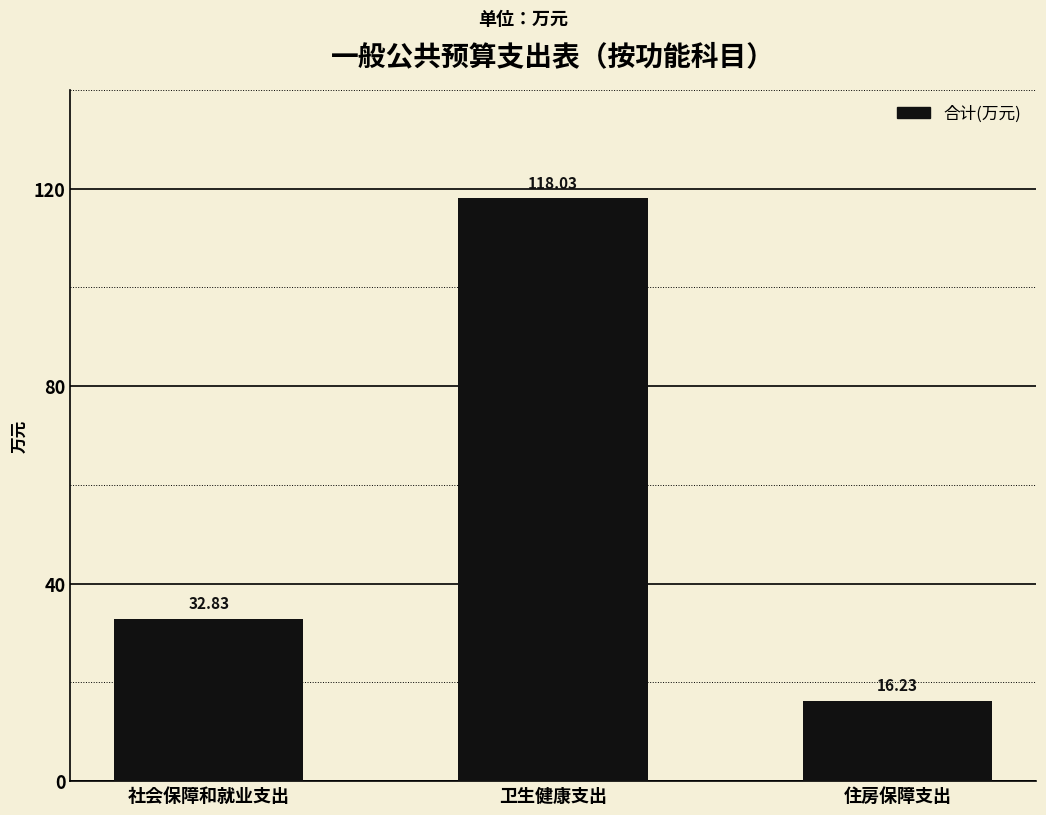

True or false: the data shows 10.5 at 住房保障支出.

False